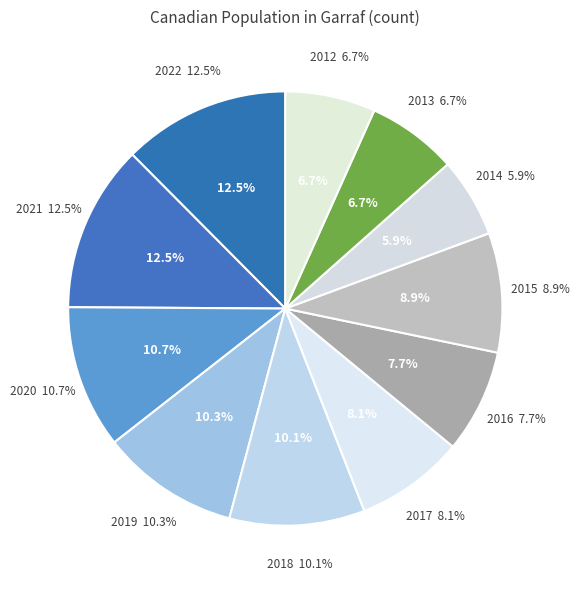

Which has a higher value, 2022 or 2014?

2022